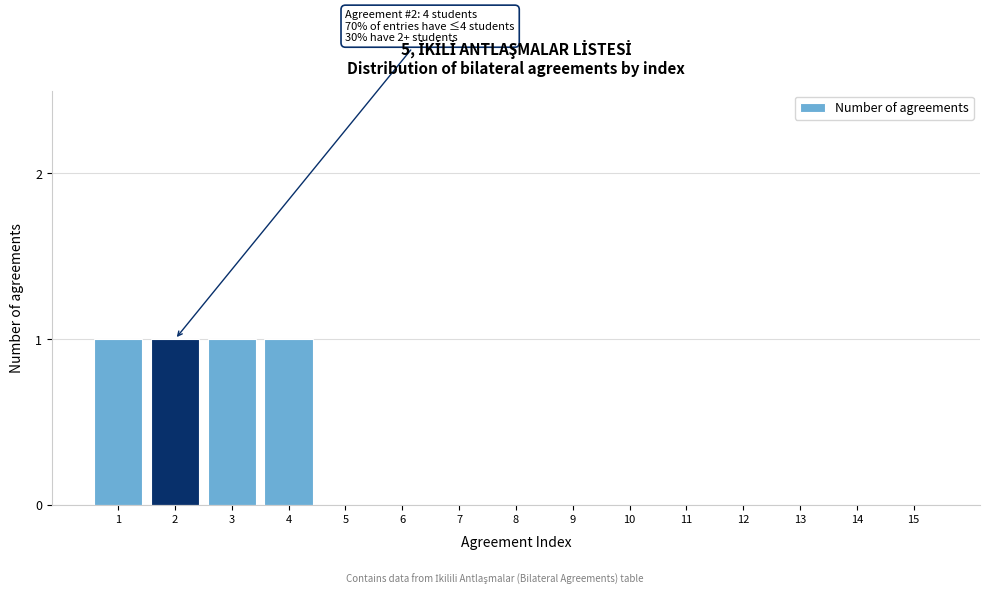

Reading left to right, transcribe all the data shown in this chart.

1=1	2=1	3=1	4=1	5=0	6=0	7=0	8=0	9=0	10=0	11=0	12=0	13=0	14=0	15=0